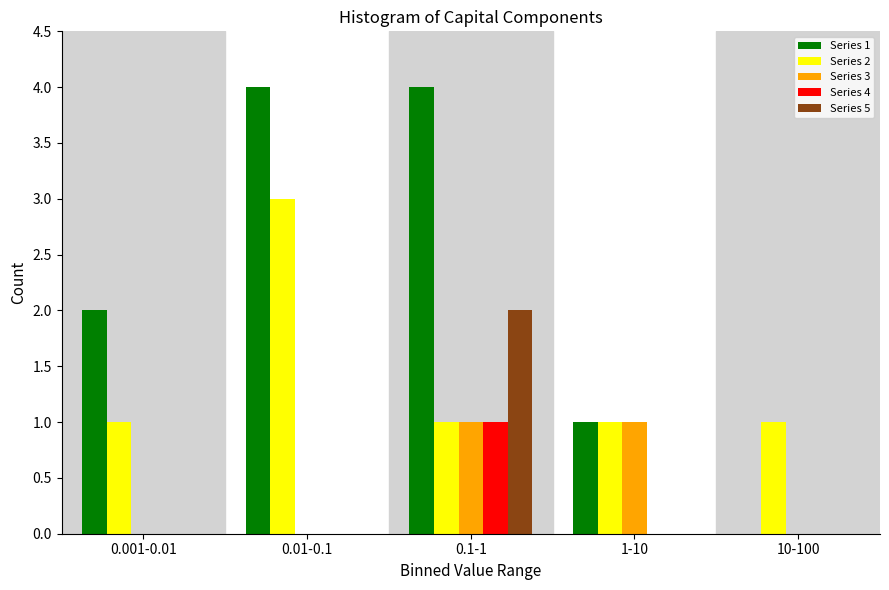

Is the value of Series 5 at 0.1-1 greater than the value of Series 3 at 0.001-0.01?

Yes